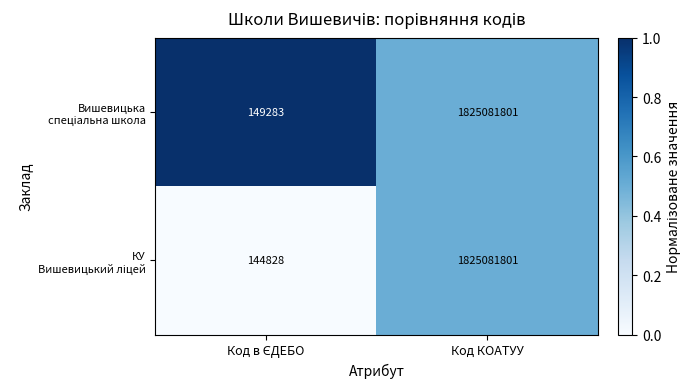

At which category is the sum across all series the highest?

Код КОАТУУ